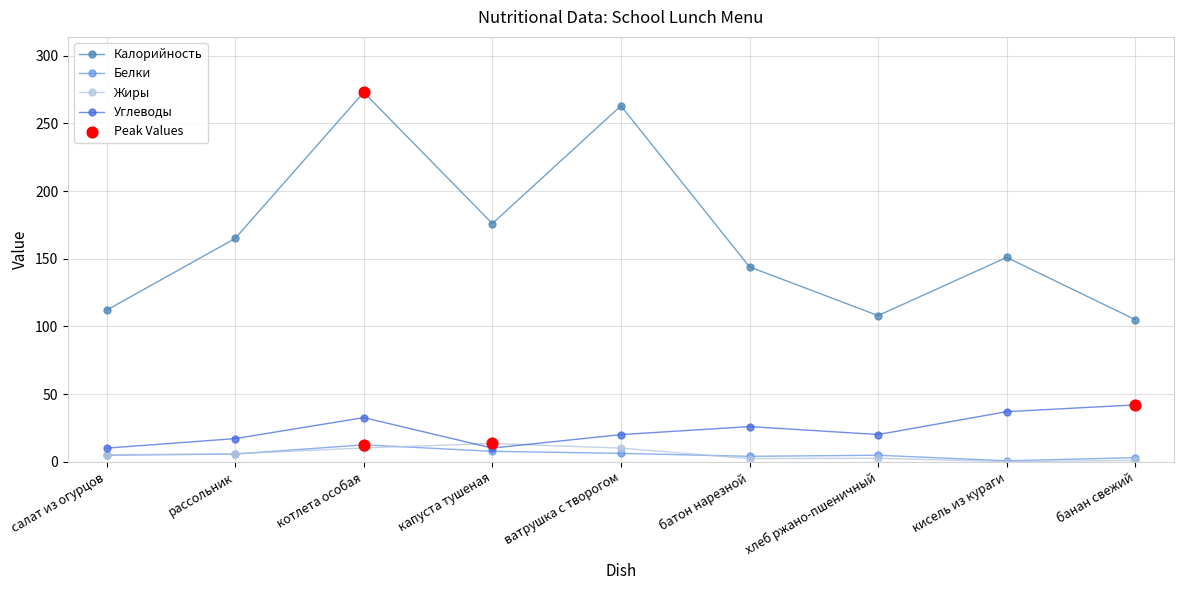

Which series has the widest spread of values?

Калорийность